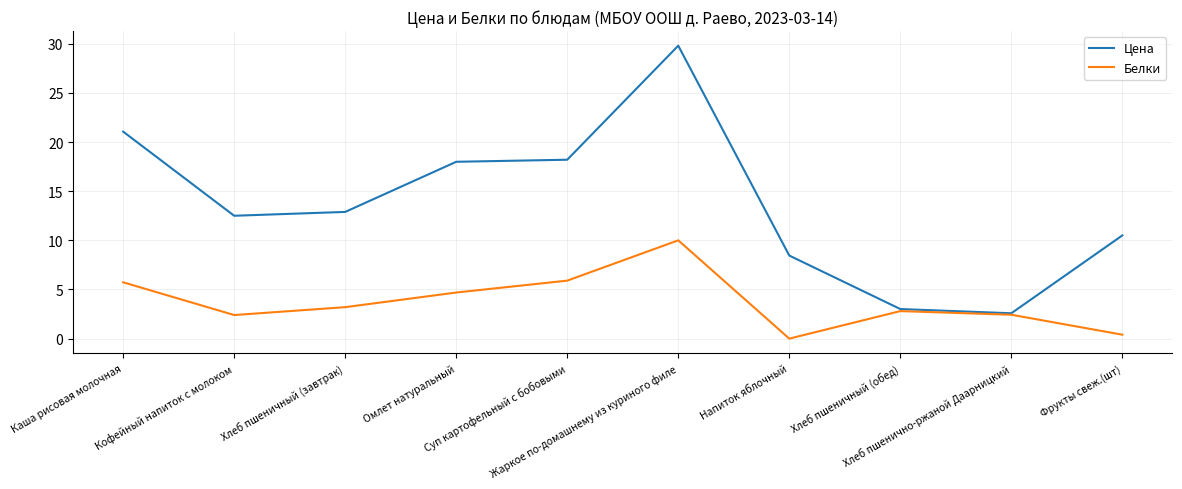

Which series has the largest total across all categories?

Цена